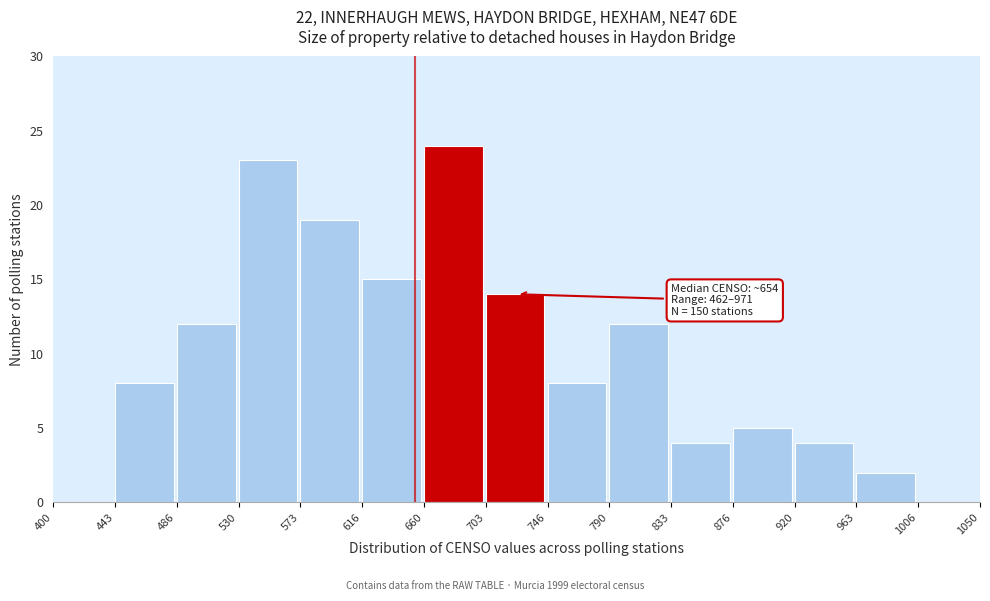

Which range on the x-axis has the tallest bar?

660 to 703